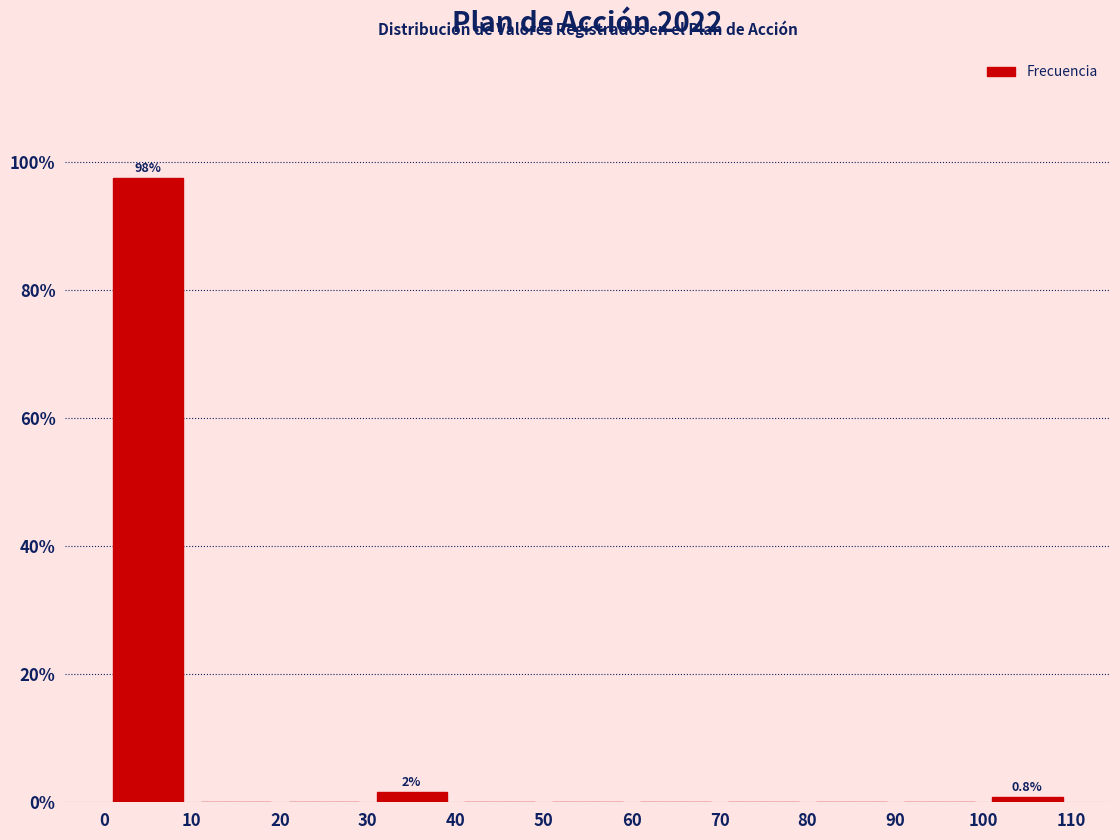

Over which range of the x-axis is the bar tallest?

0 to 10